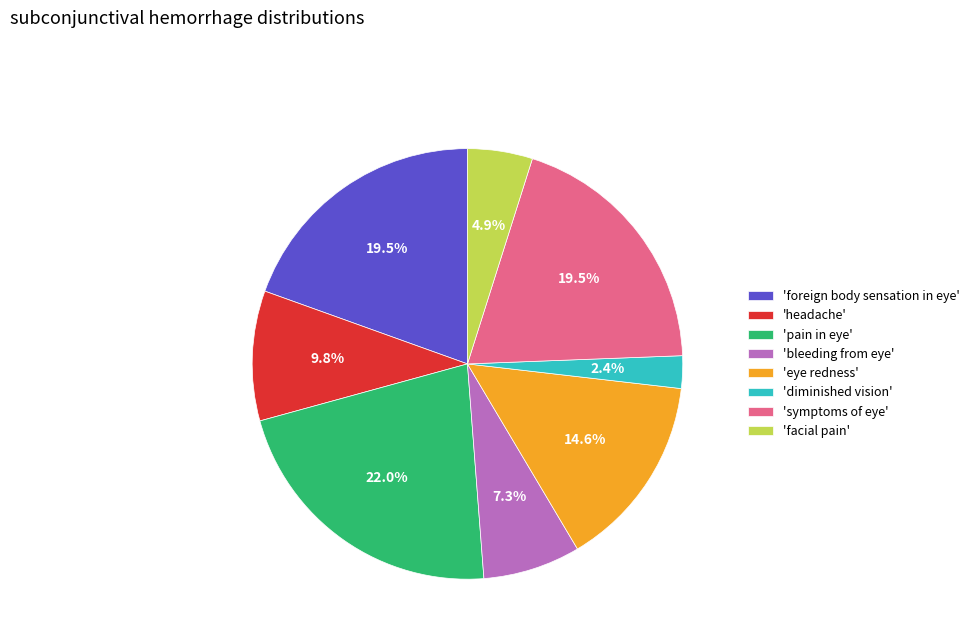

What is the total percentage of 'pain in eye' and 'foreign body sensation in eye'?

41.5%